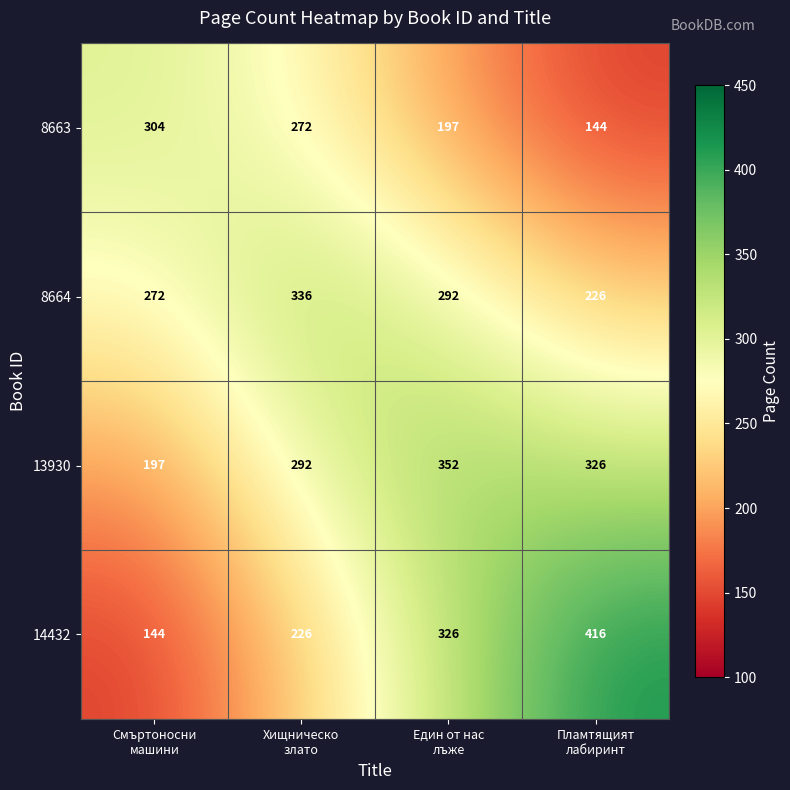

Which series has the widest spread of values?

14432